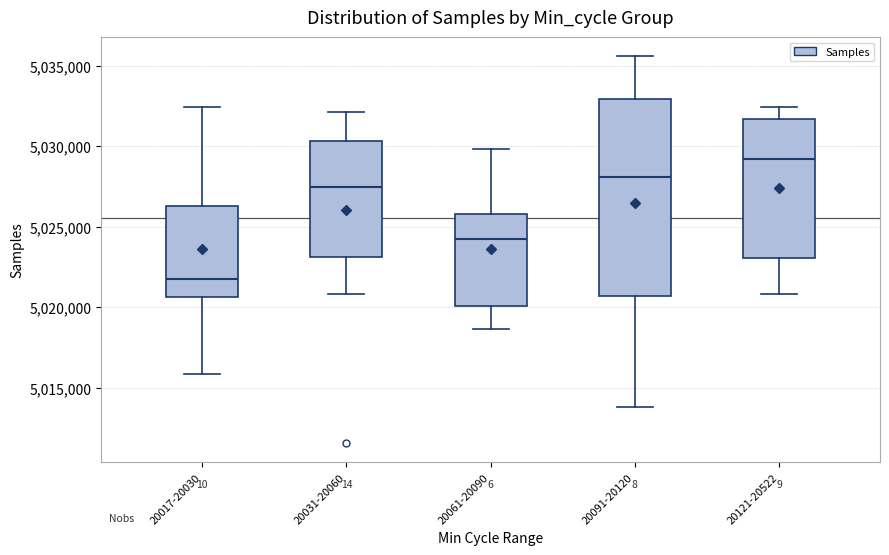

Where does the upper whisker of the box for 20017-20030 end on the y-axis? The values are not printed on the chart, so give them approximately, as read against the axis.

5032500